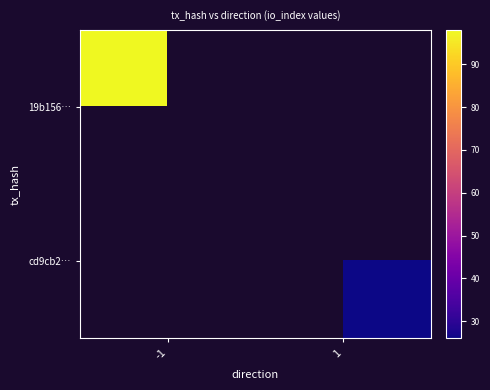

Is it true that cd9cb2… equals 26.0 at 1?

True